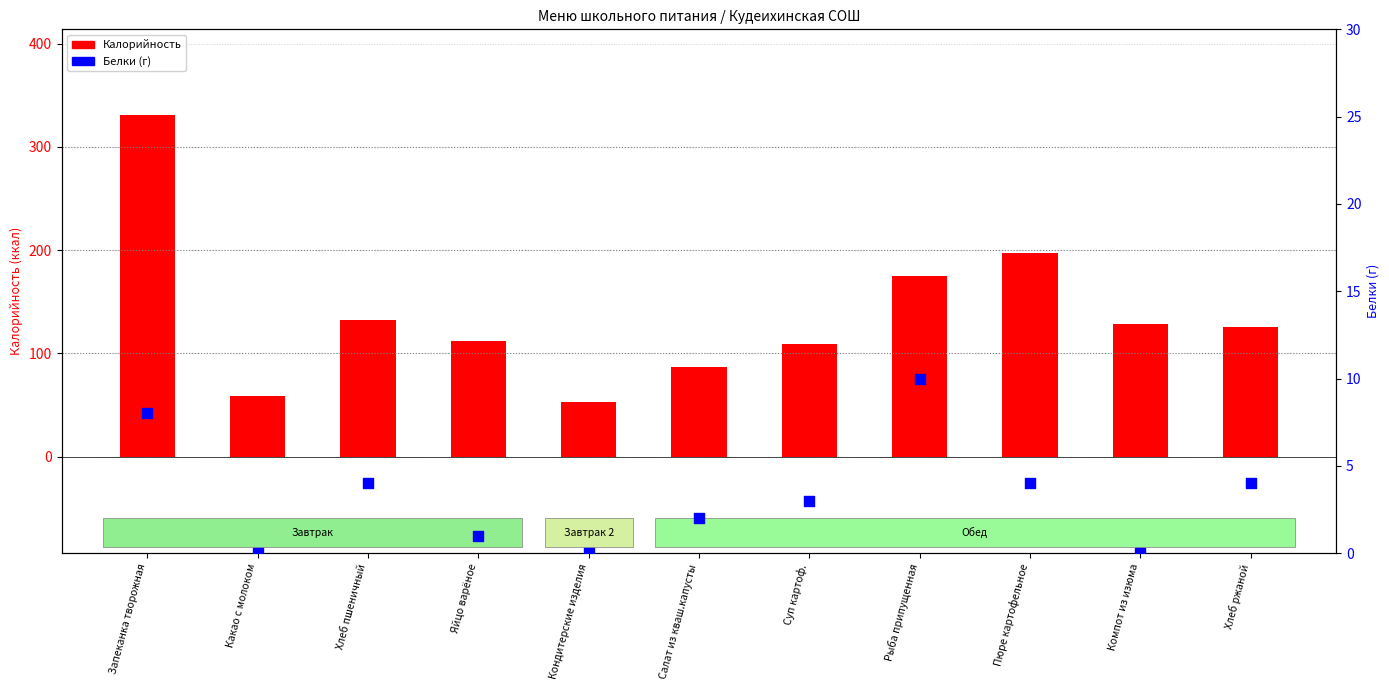

At which category is the sum across all series the highest?

Запеканка творожная